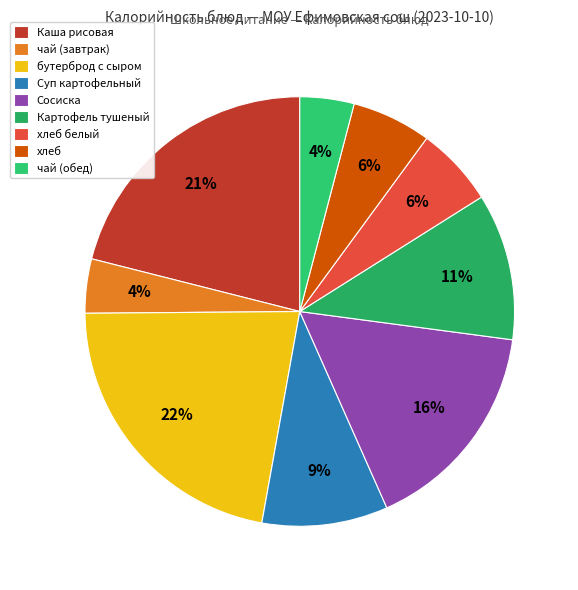

To the nearest percent, what is the difference between the largest and smallest slice percentages?

18%